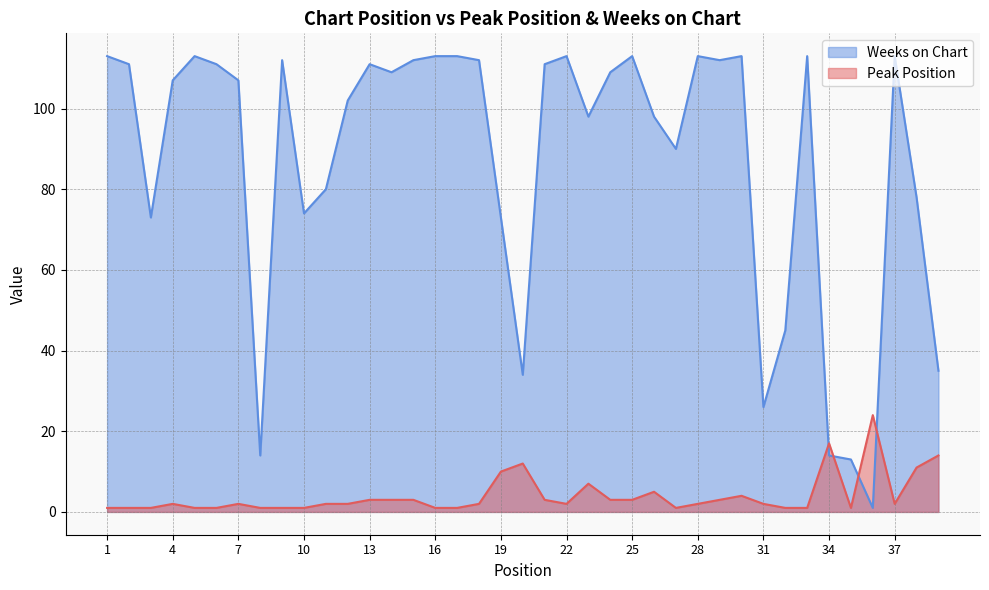

Is it true that Peak Position equals 3 at 29?

True